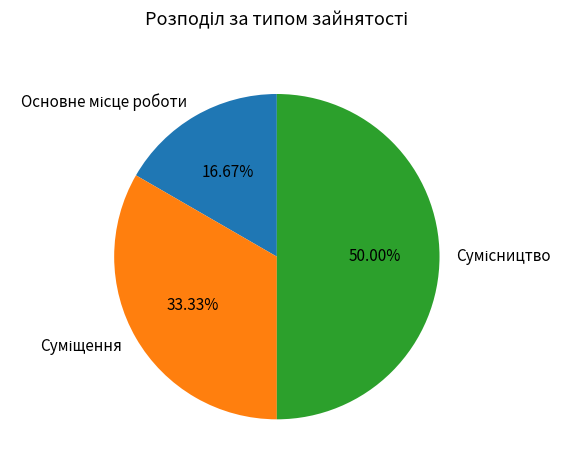

What percentage is the Основне місце роботи slice, to the nearest percent?

17%